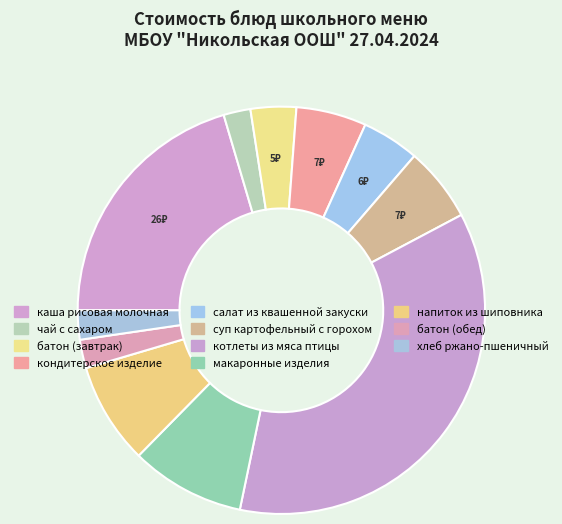

How many segments does this pie chart have?

11